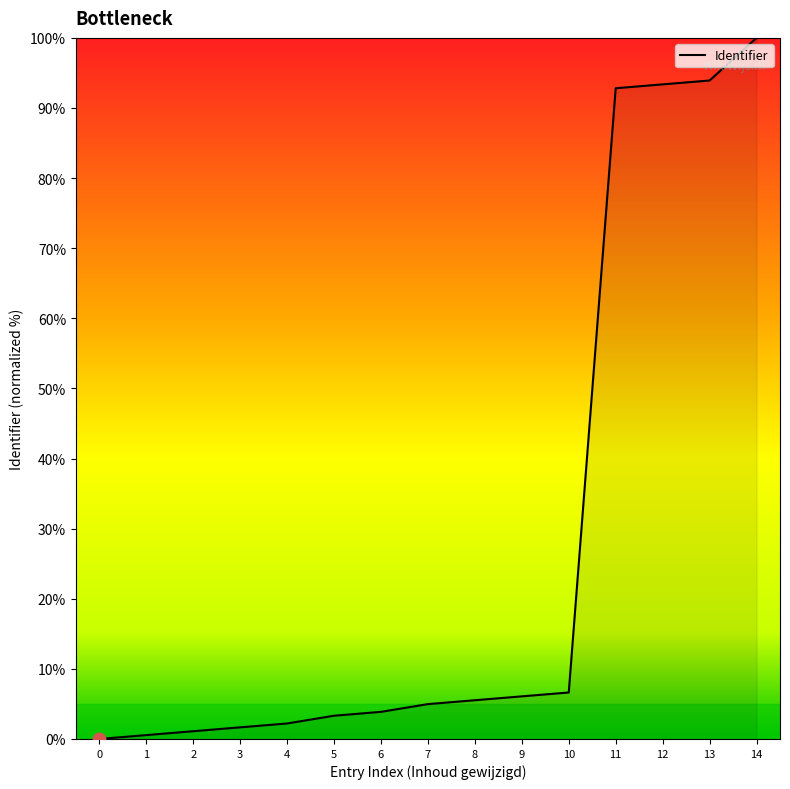

What is the ratio of the value at 9 to the value at 7?

1.2